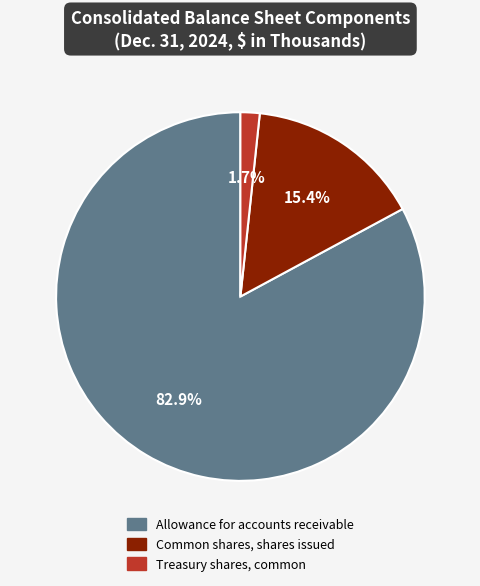

True or false: Allowance for accounts receivable accounts for 83% of the total.

True